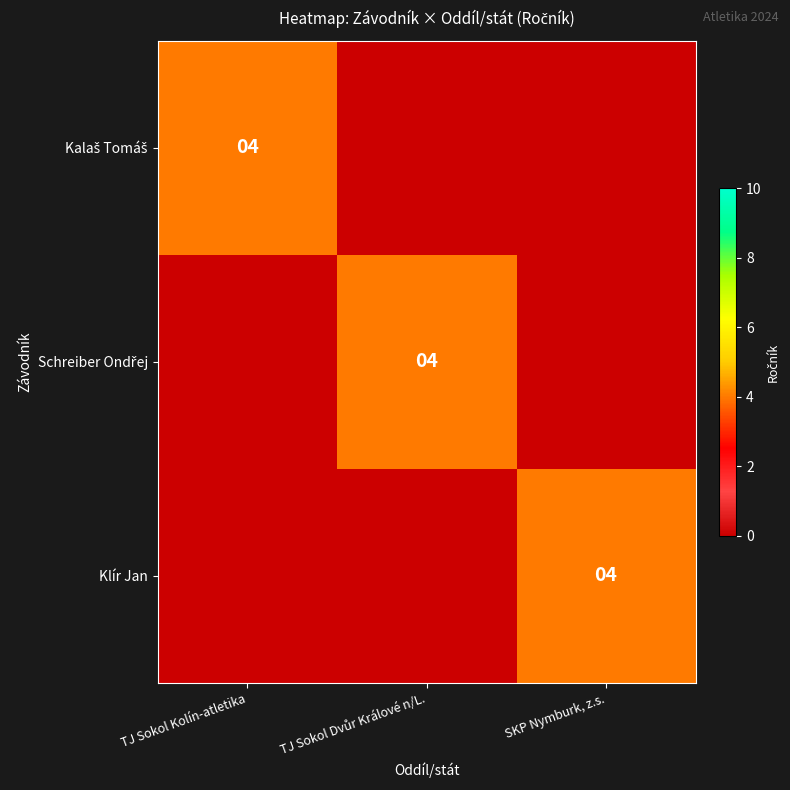

At how many categories does at least one series exceed 2?

3